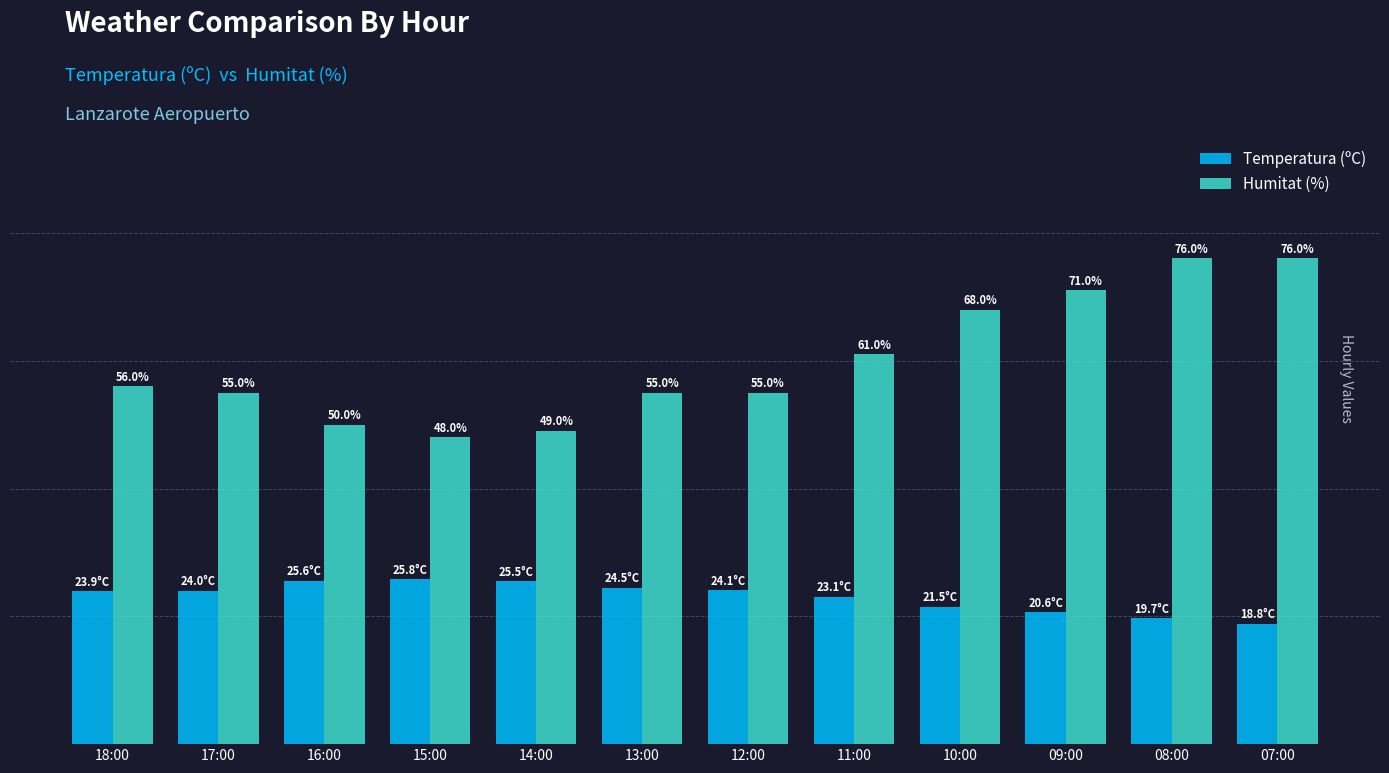

Which series changed the most between 13:00 and 10:00?

Humitat (%)